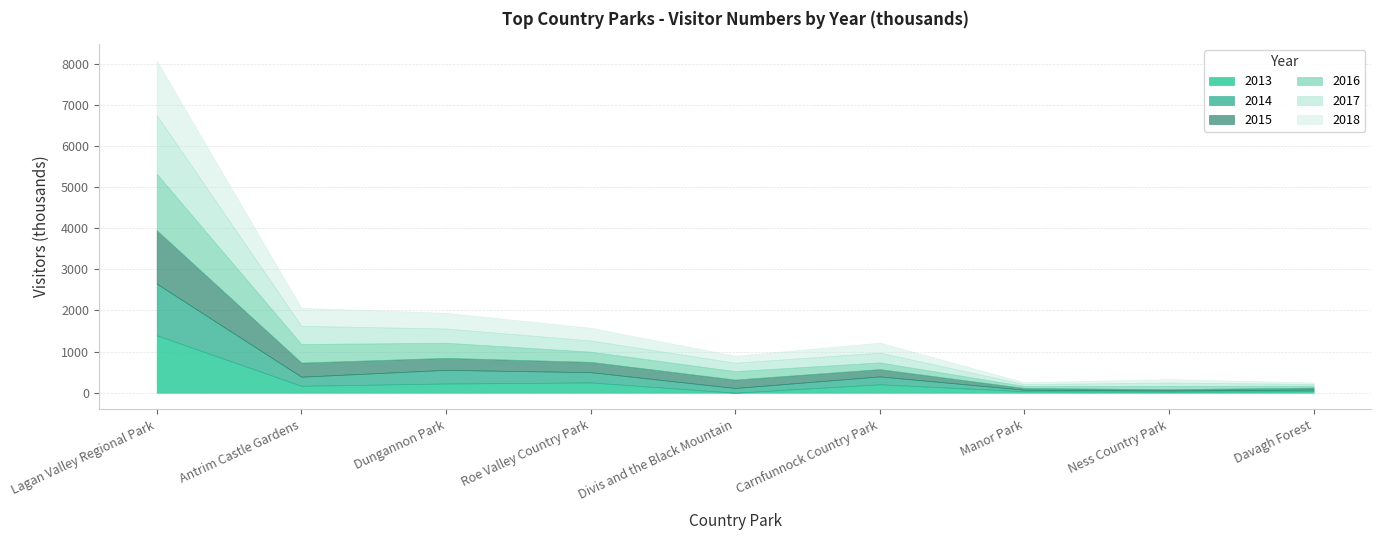

How many values in the 2013 series exceed 168?

5